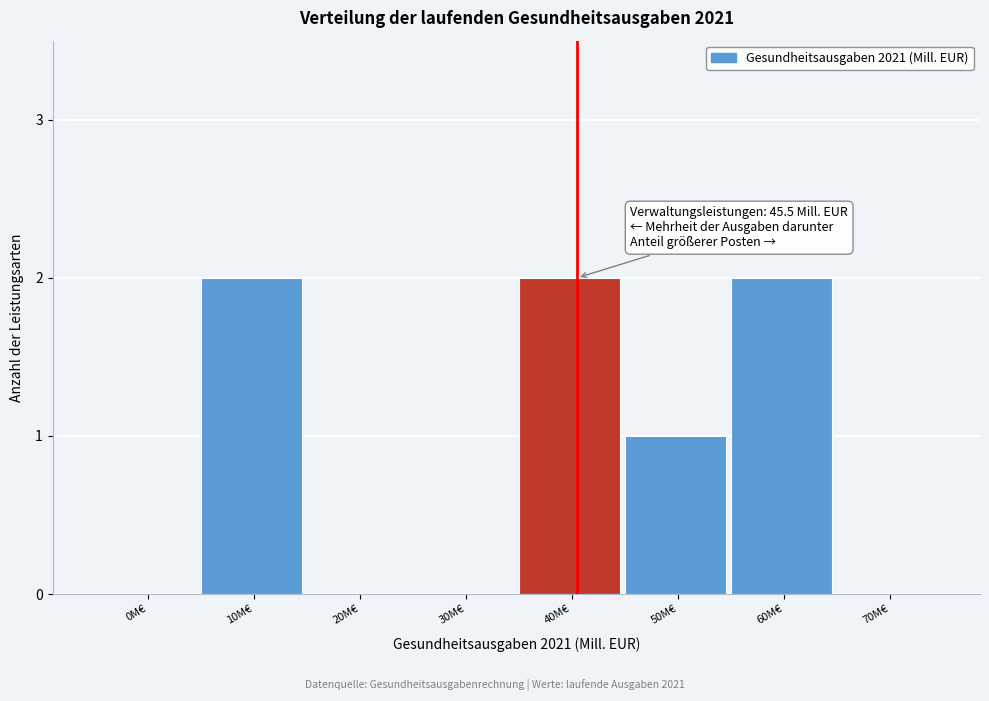

Reading left to right, transcribe all the data shown in this chart.

0M€=0	10M€=2	20M€=0	30M€=0	40M€=2	50M€=1	60M€=2	70M€=0